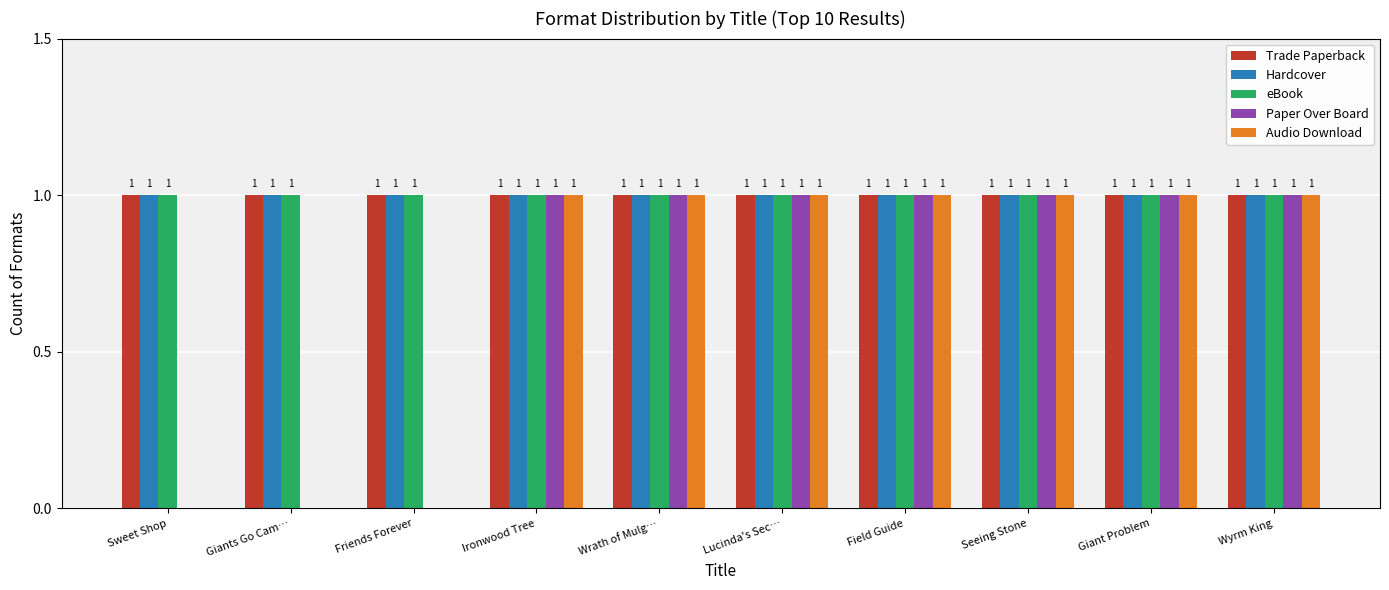

Reading left to right, what are all the values shown in this chart?

Trade Paperback: 1	1	1	1	1	1	1	1	1	1
Hardcover: 1	1	1	1	1	1	1	1	1	1
eBook: 1	1	1	1	1	1	1	1	1	1
Paper Over Board: 0	0	0	1	1	1	1	1	1	1
Audio Download: 0	0	0	1	1	1	1	1	1	1